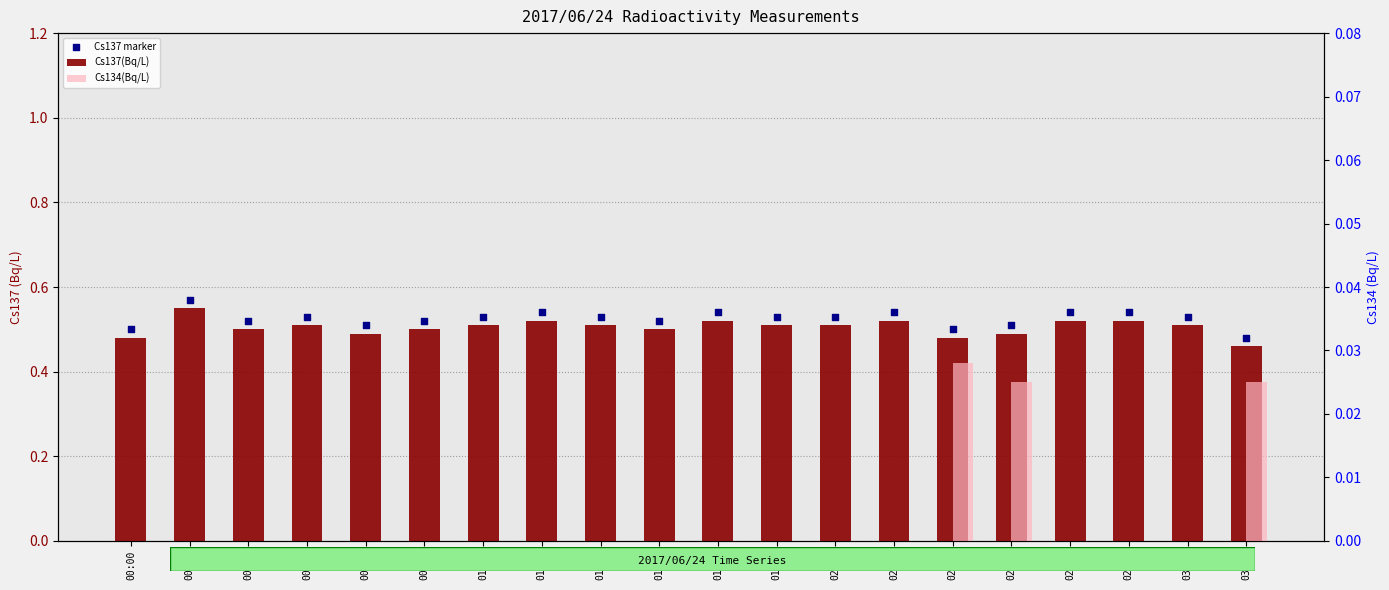

Which series has the largest total across all categories?

Cs137 marker